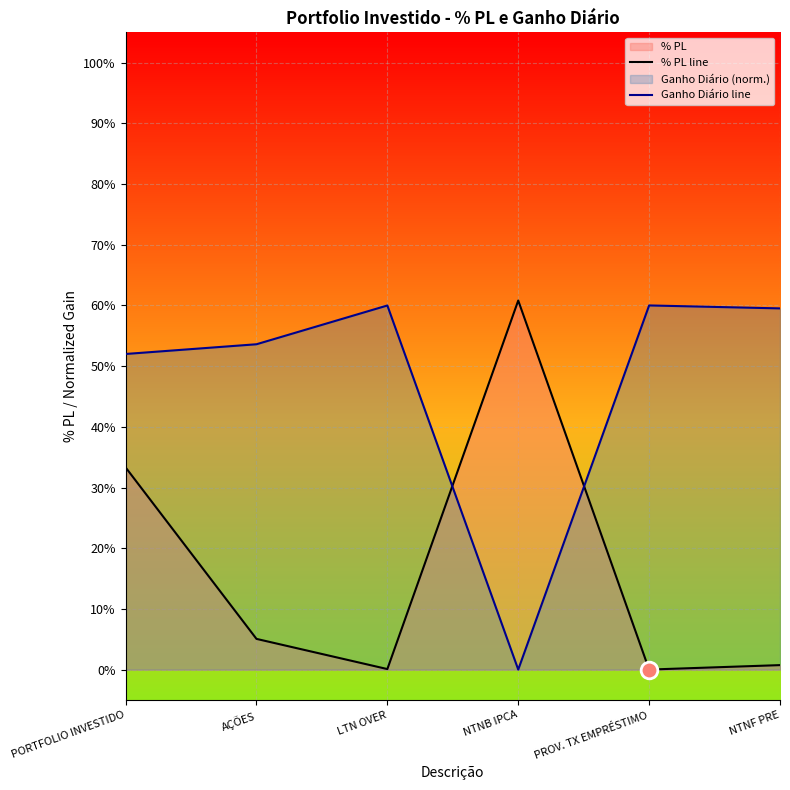

Is it true that Ganho Diário line equals 14.4 at PROV. TX EMPRÉSTIMO?

False